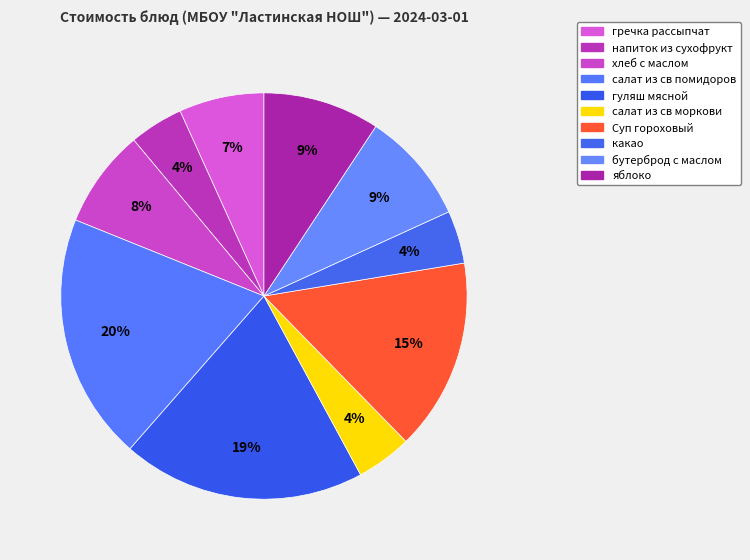

What is the total percentage of напиток из сухофрукт and салат из св моркови?

8.7%